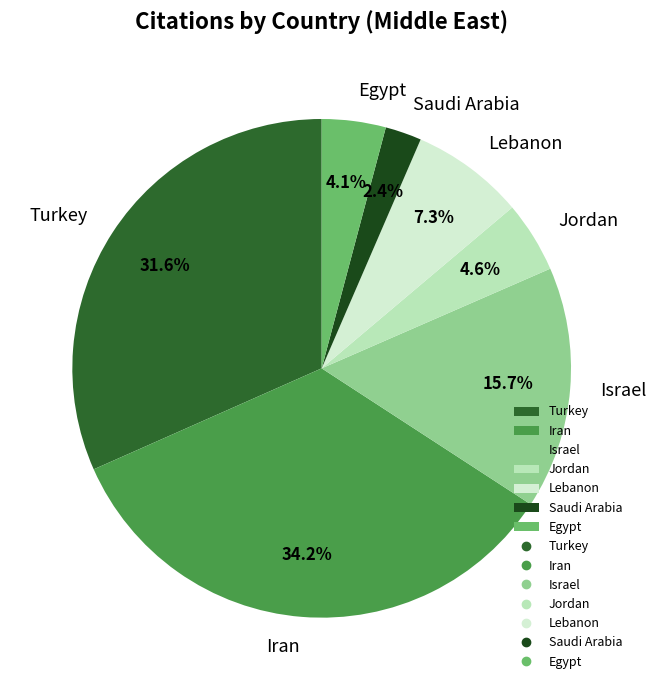

Which category has the biggest portion of the pie?

Iran